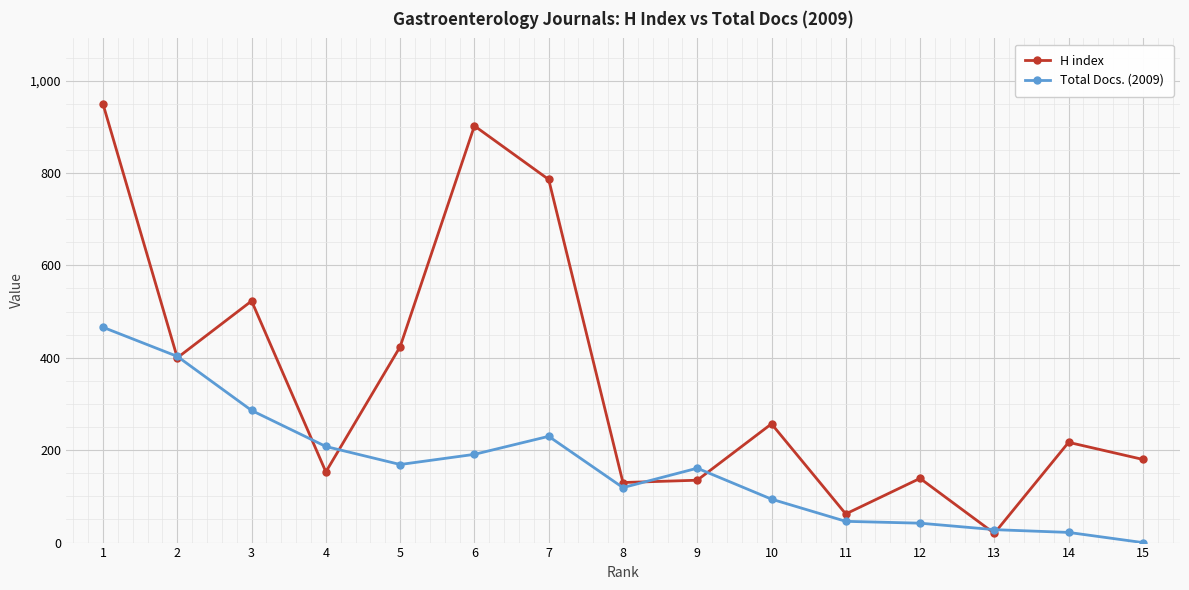

Is this an area chart (filled region under the line)?

No